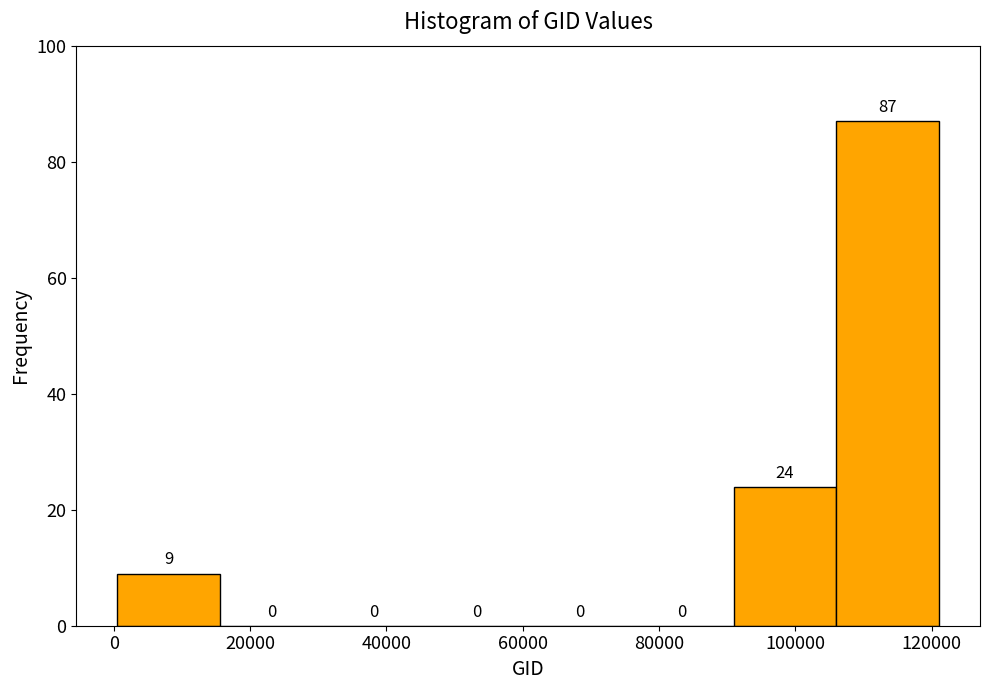

How tall is the bar that spans 90000 to 106000 on the x-axis? The bar edges are not printed on the chart, so give them approximately, as read against the axis.

24